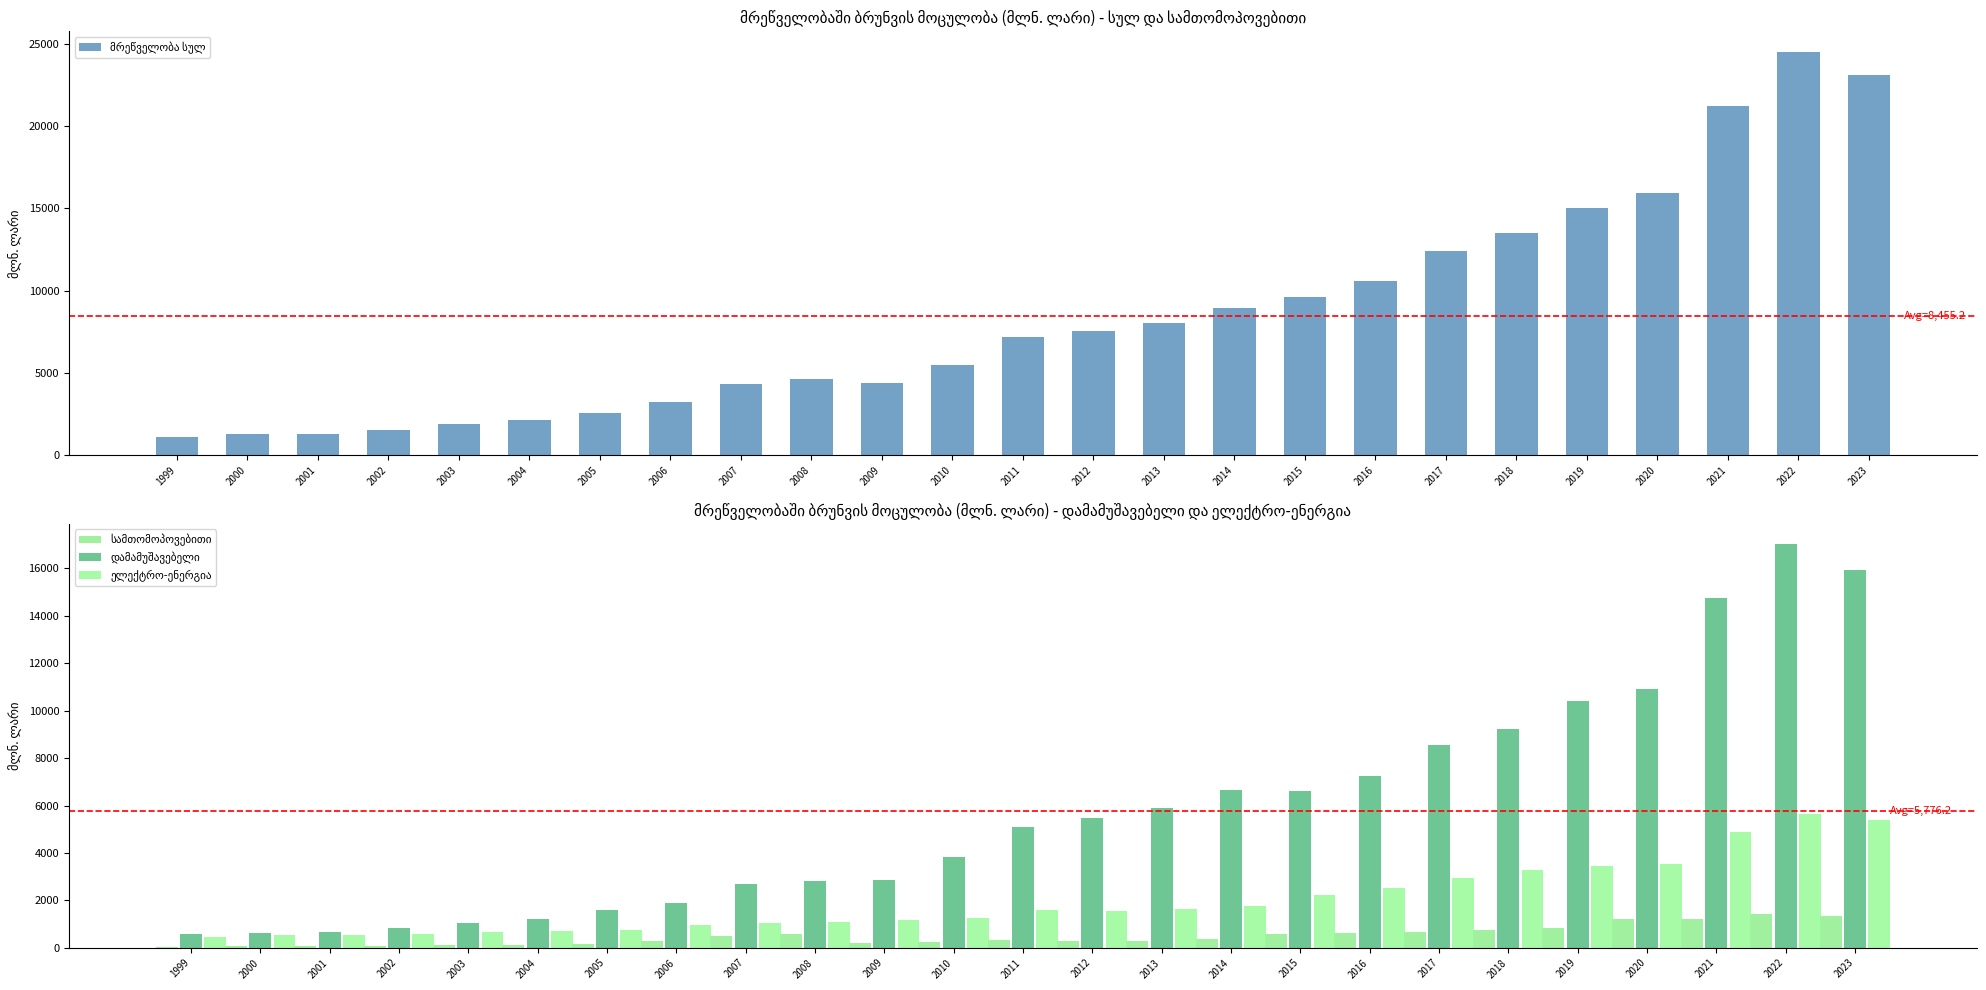

What is the difference between the highest and lowest values at 2016?

9960.0